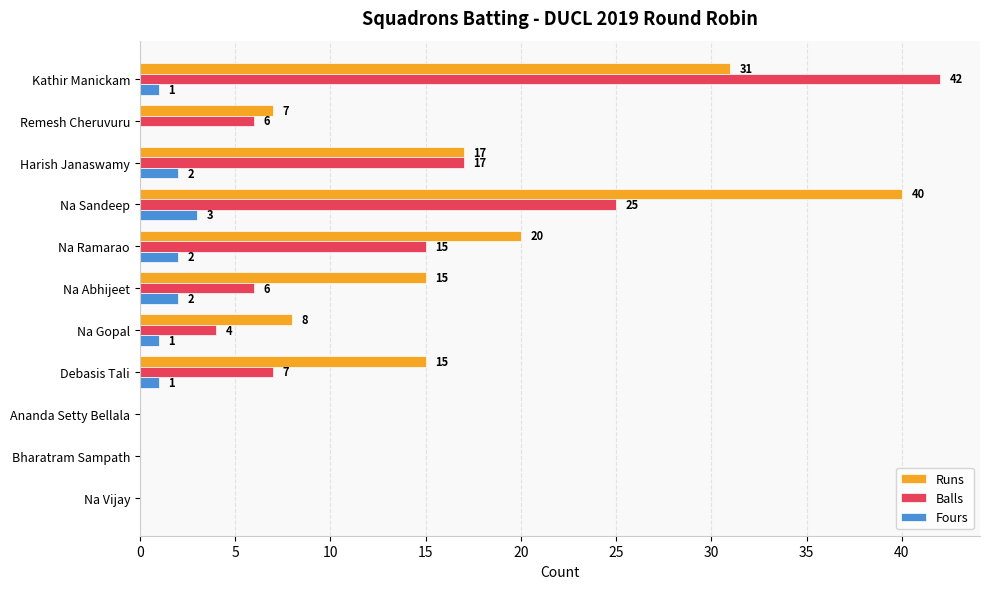

What is the sum of all Balls values?

122